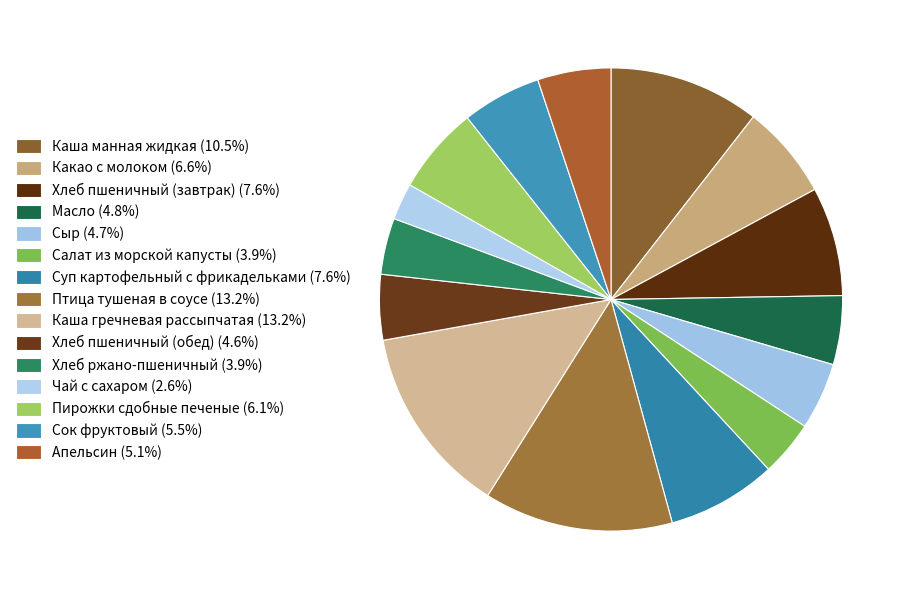

To the nearest percent, what is the difference between the largest and smallest slice percentages?

11%